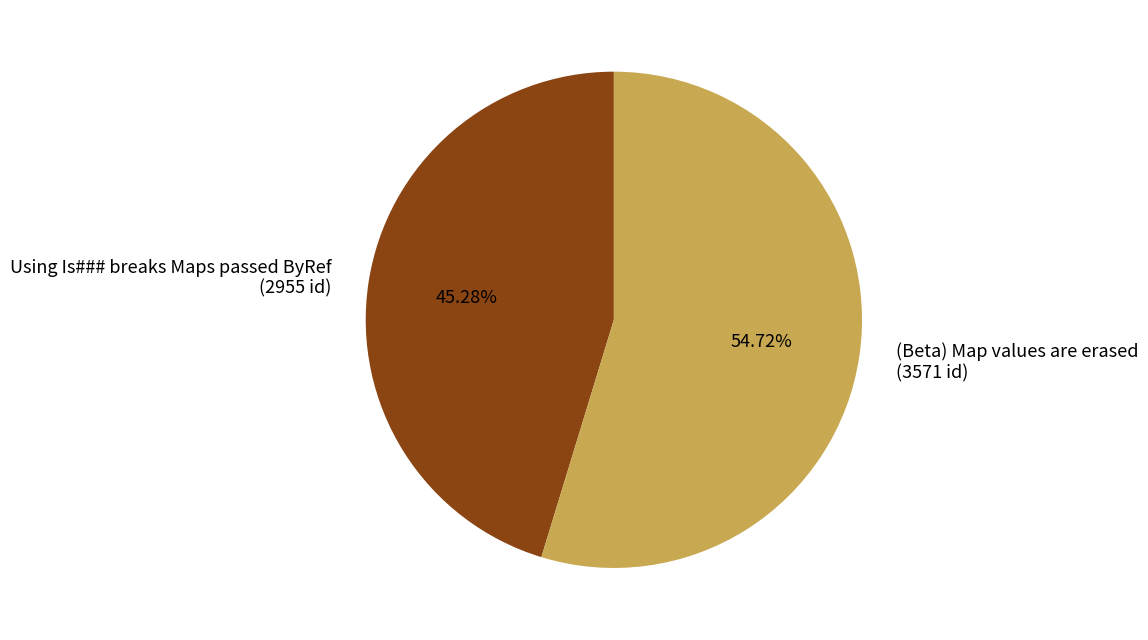

To the nearest percent, what is the average slice percentage?

50%